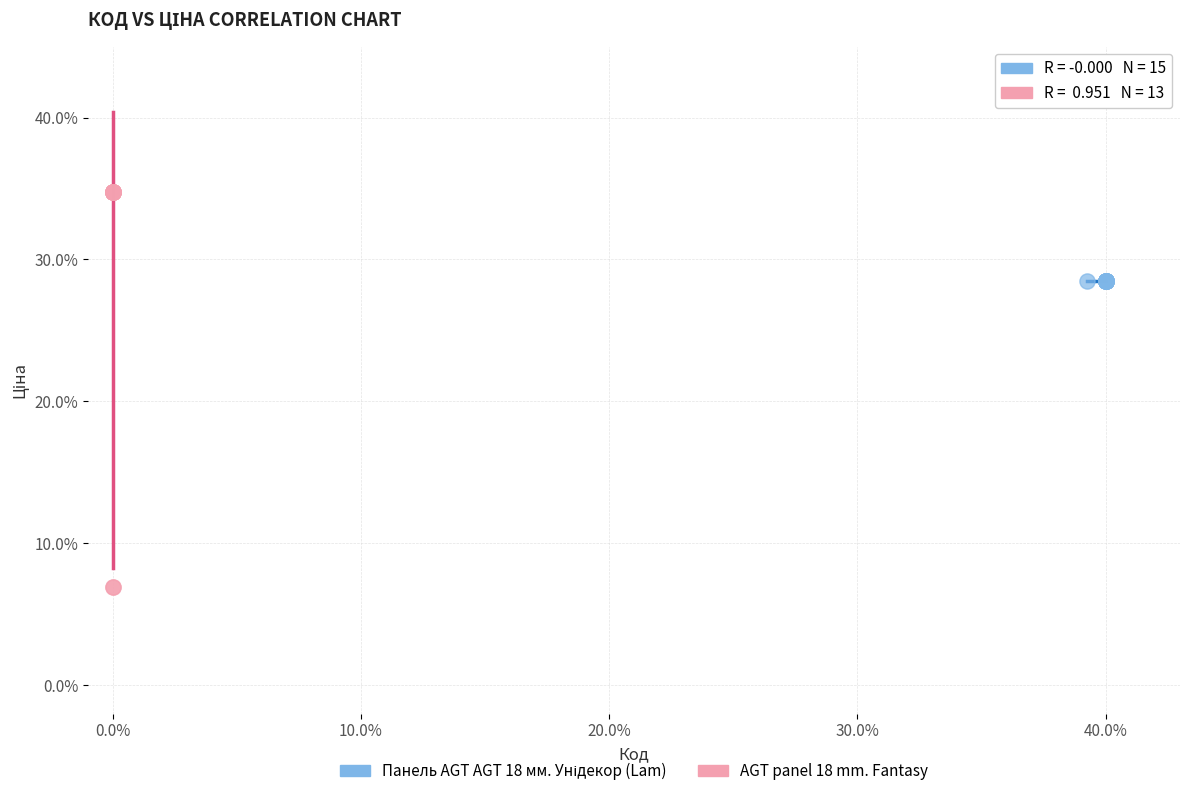

Which series reaches the maximum Y coordinate?

AGT panel 18 mm. Fantasy